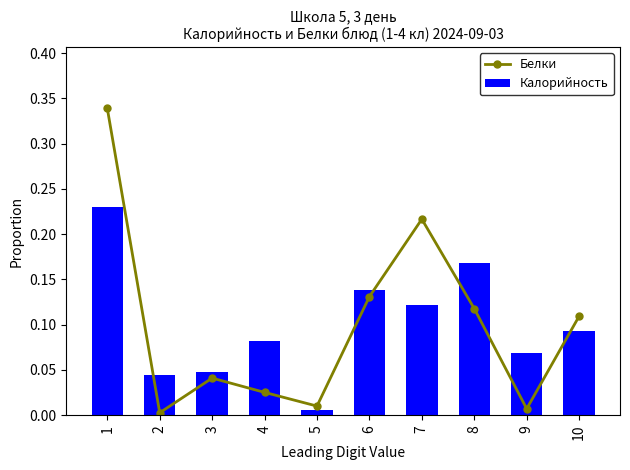

True or false: Калорийность has a value of 0.0 at 9.

False